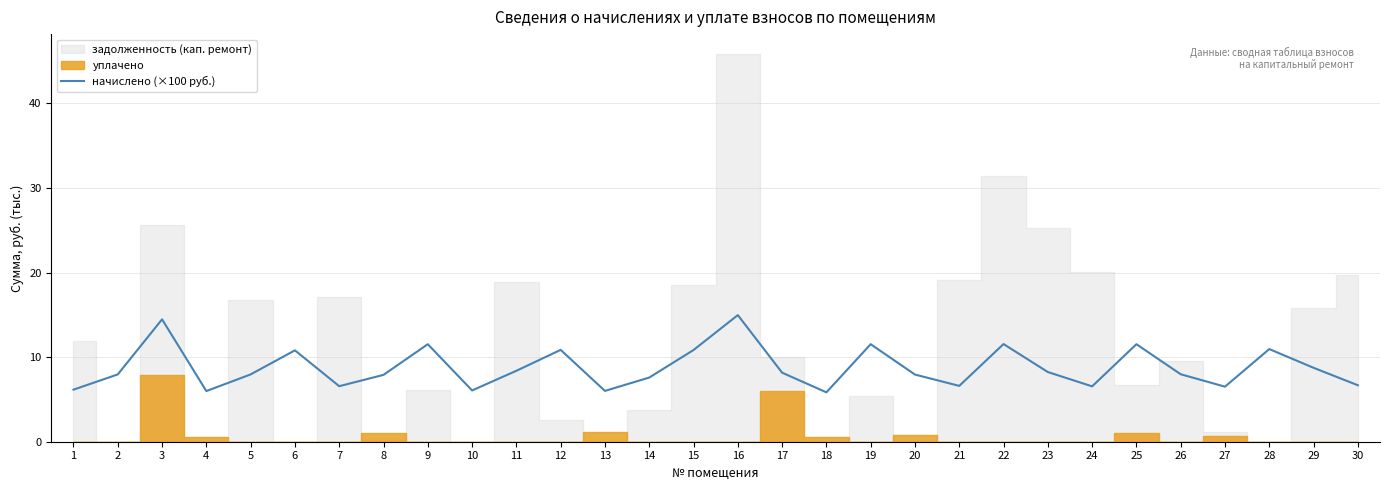

True or false: начислено (×100 руб.) has a value of 5.8 at 18.

True